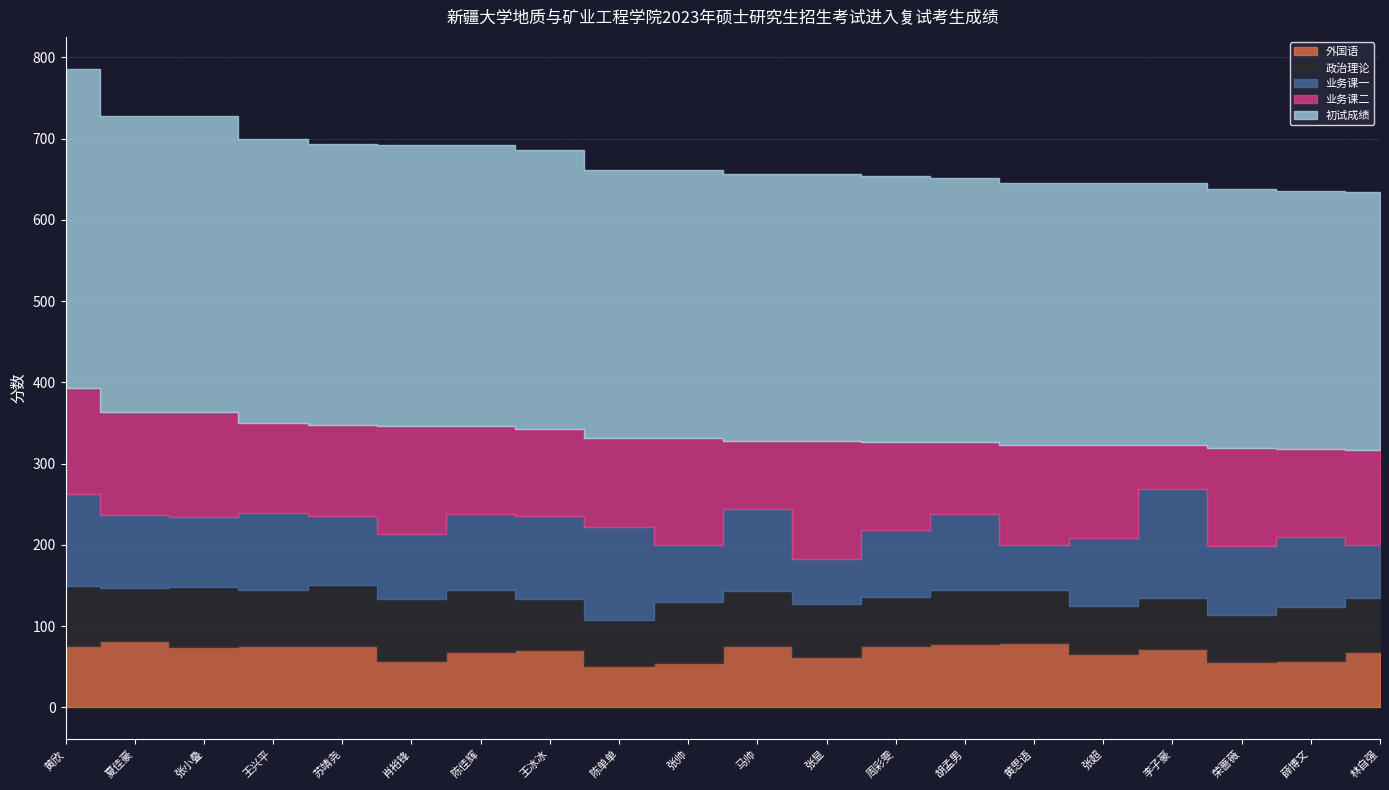

What position from the left is 夏佳豪?

2